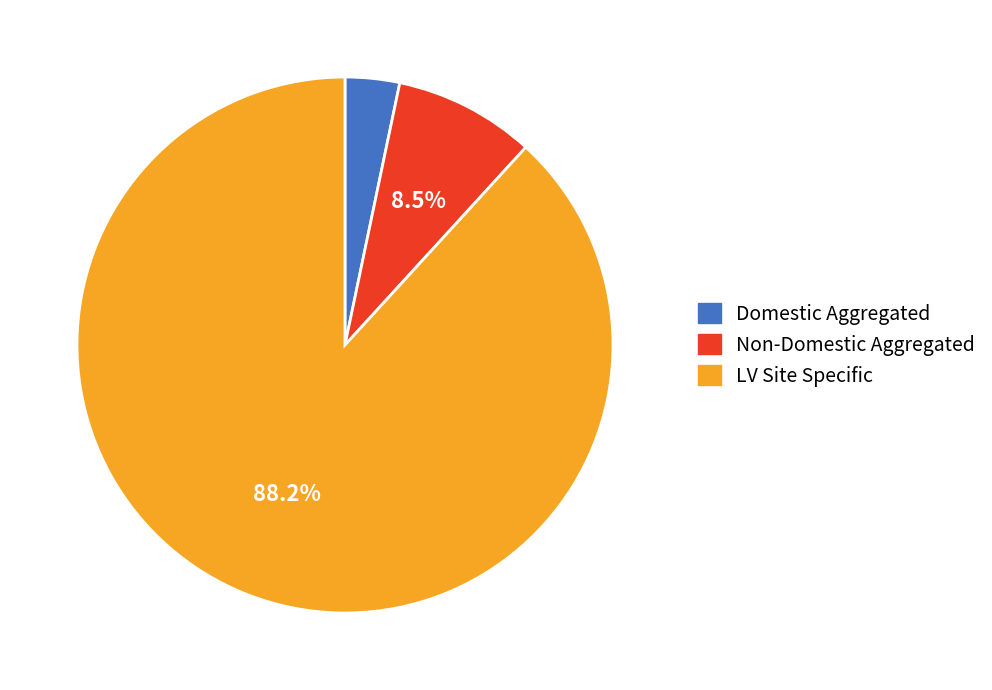

To the nearest percent, what is the average slice percentage?

33%